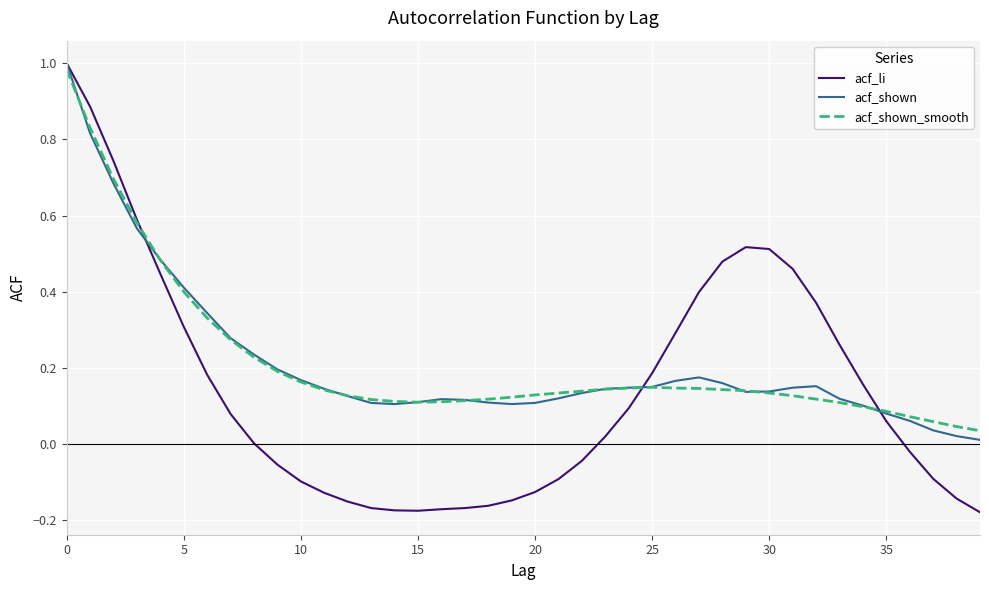

What are all the series names shown in the legend?

acf_li, acf_shown, acf_shown_smooth